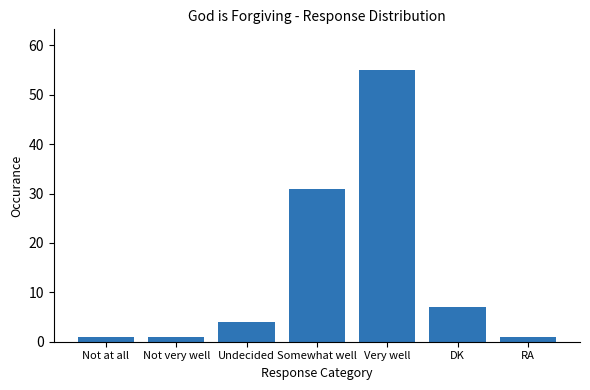

What is the average value?

14